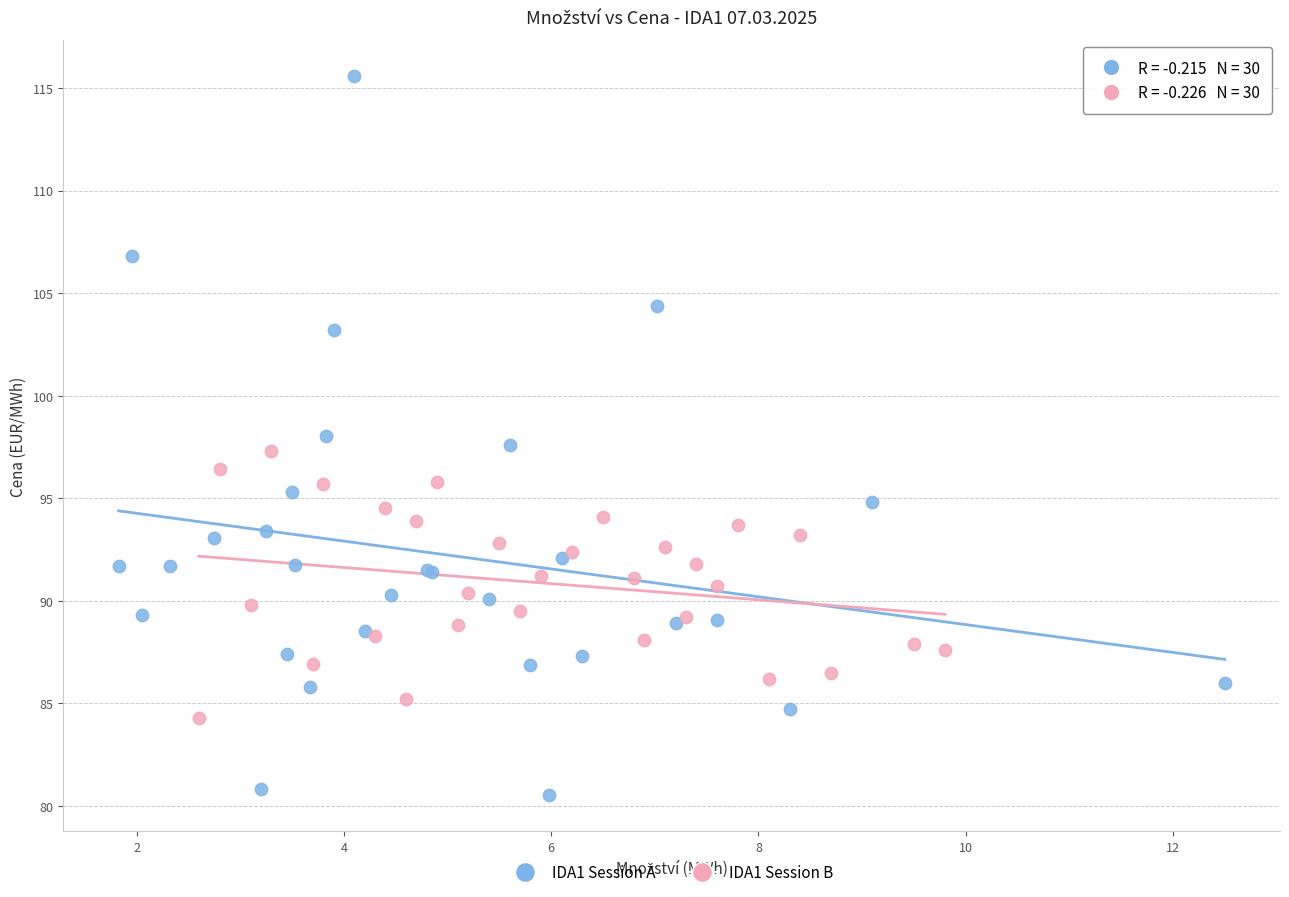

Which series has the widest spread of Y values?

IDA1 Session A